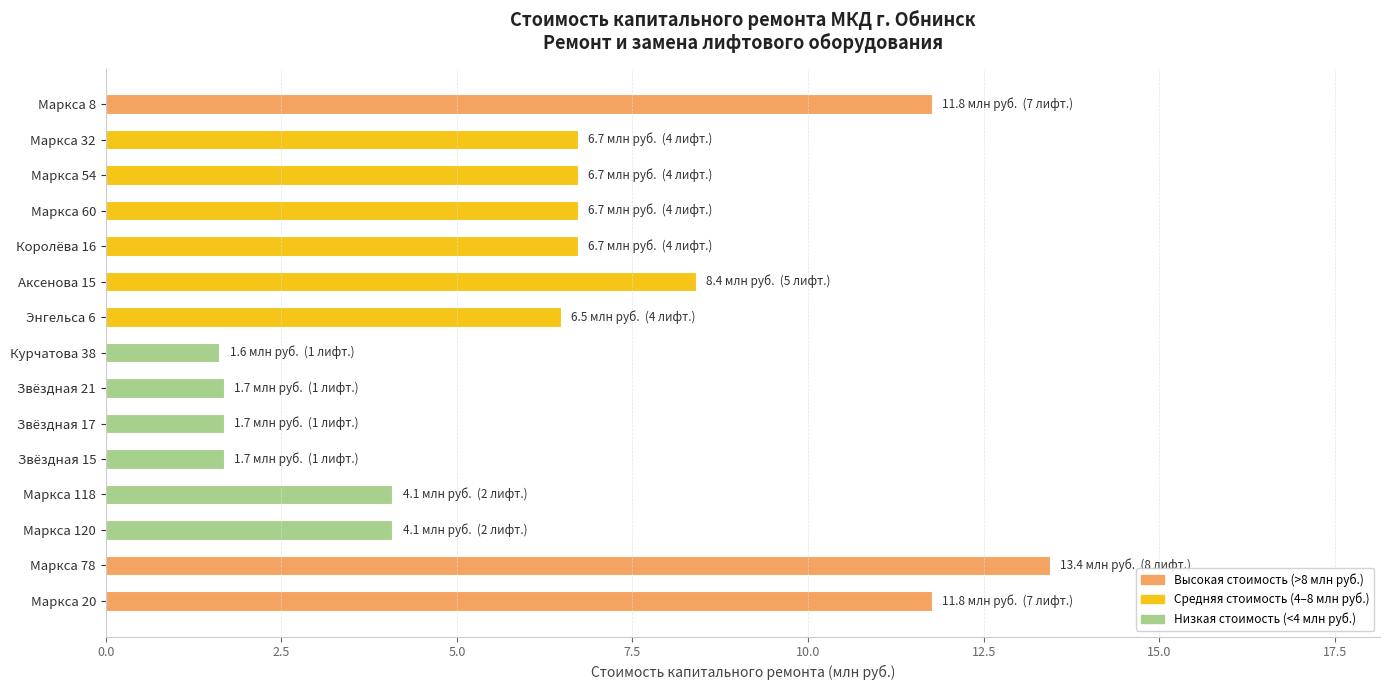

What is the difference between the maximum and second lowest values?

11.8